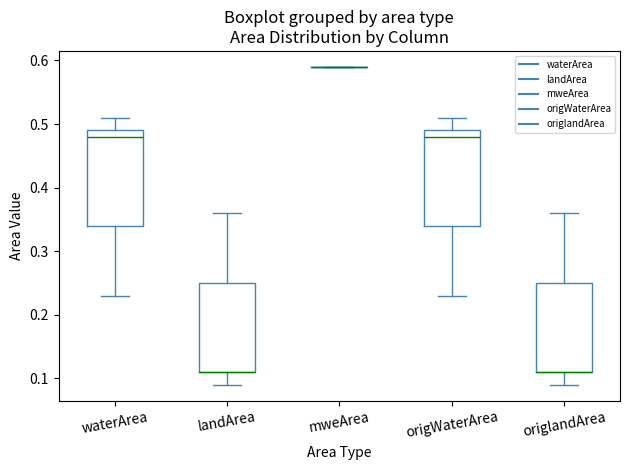

Reading left to right, read every box against the y-axis: the position of its median line, the range the box covers, and the ends of its whiskers. The values are not printed on the chart, so give them approximately, as read against the axis.

waterArea: median 0.48, box 0.34 to 0.49, whiskers 0.23 to 0.51
landArea: median 0.11 (drawn on the box's lower edge), box 0.11 to 0.25, whiskers 0.09 to 0.36
mweArea: box collapsed to a line at 0.59, whiskers 0.59 to 0.59
origWaterArea: median 0.48, box 0.34 to 0.49, whiskers 0.23 to 0.51
origlandArea: median 0.11 (drawn on the box's lower edge), box 0.11 to 0.25, whiskers 0.09 to 0.36